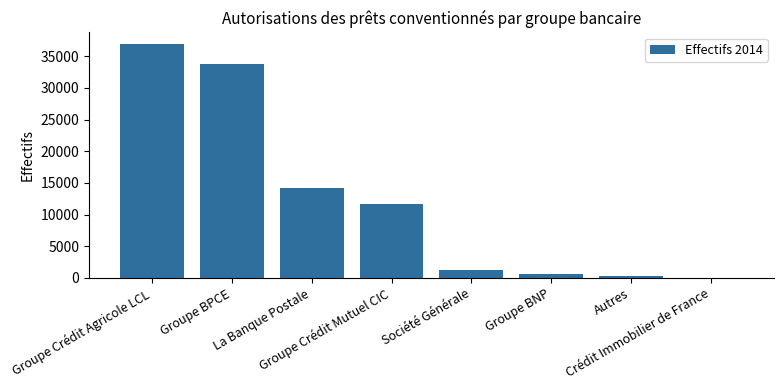

What is the sum of all values?

98671